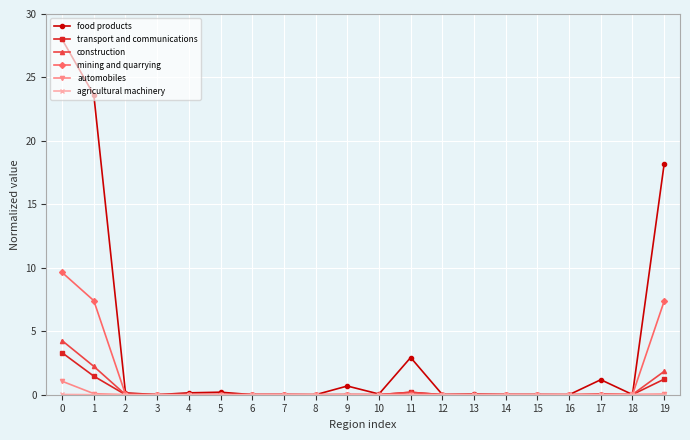

Count the number of data series in this chart.

6